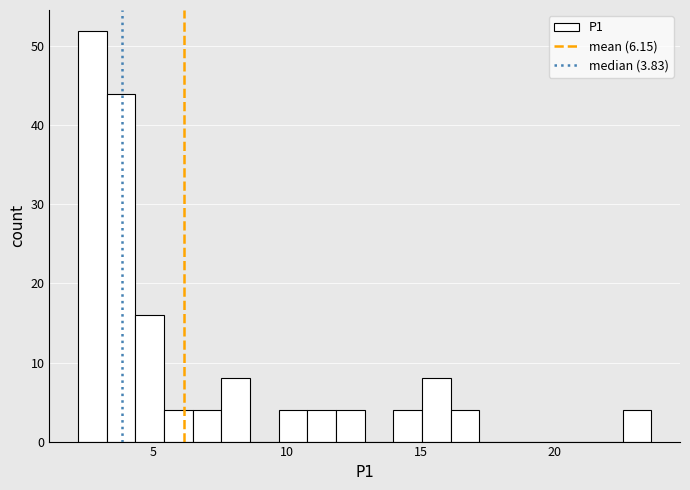

Around what value on the x-axis is the tallest bar? Give the approximate position of its centre, as read against the axis.

2.5